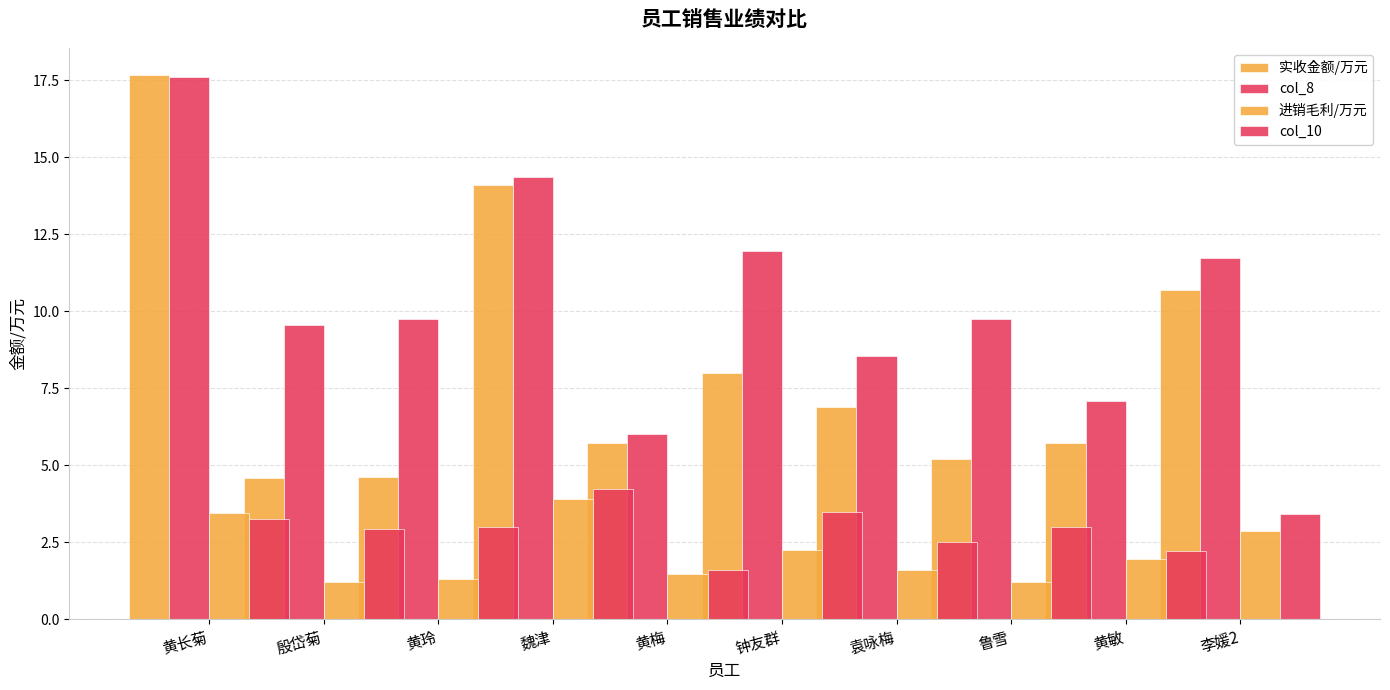

List the labels in order of 进销毛利/万元 value, smallest first.

鲁雪, 殷岱菊, 黄玲, 黄梅, 袁咏梅, 黄敏, 钟友群, 李媛2, 黄长菊, 魏津